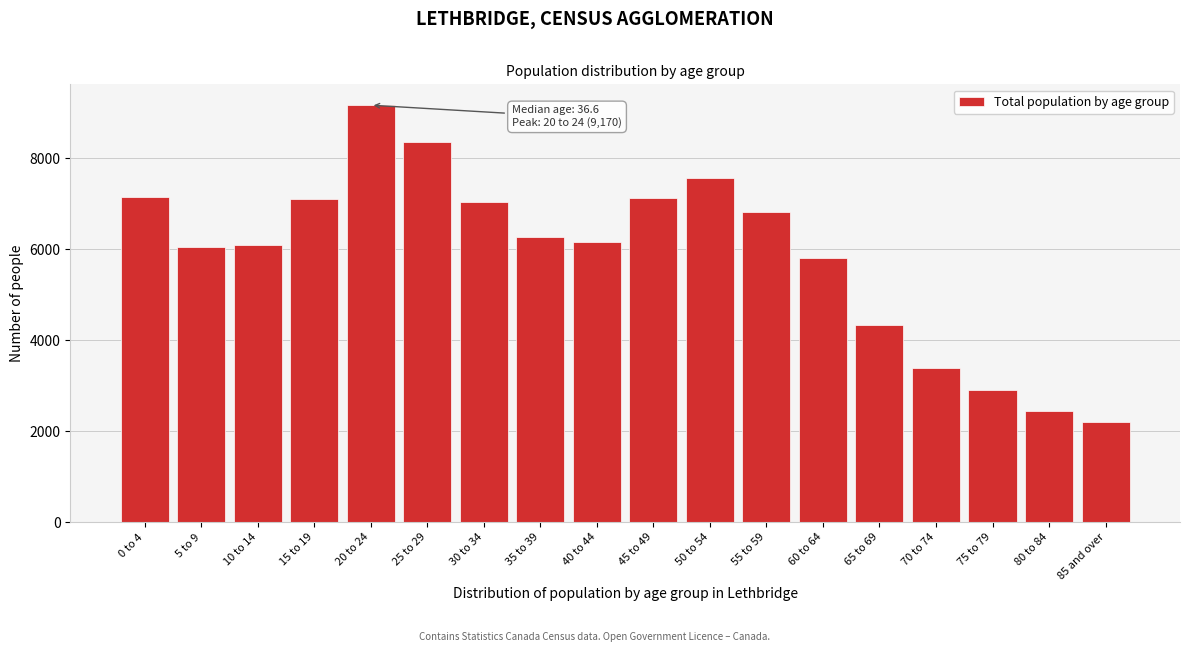

What is the greatest value displayed?

9170